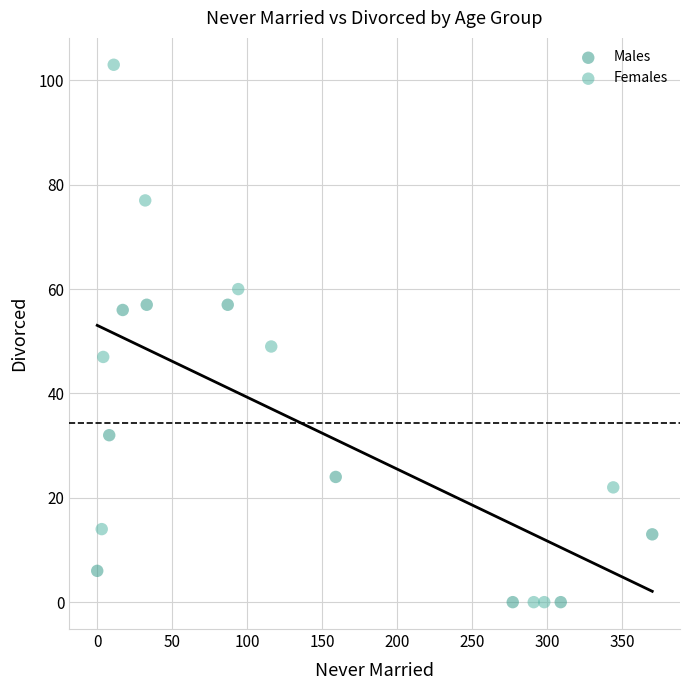

Which series has the widest spread of Y values?

Females